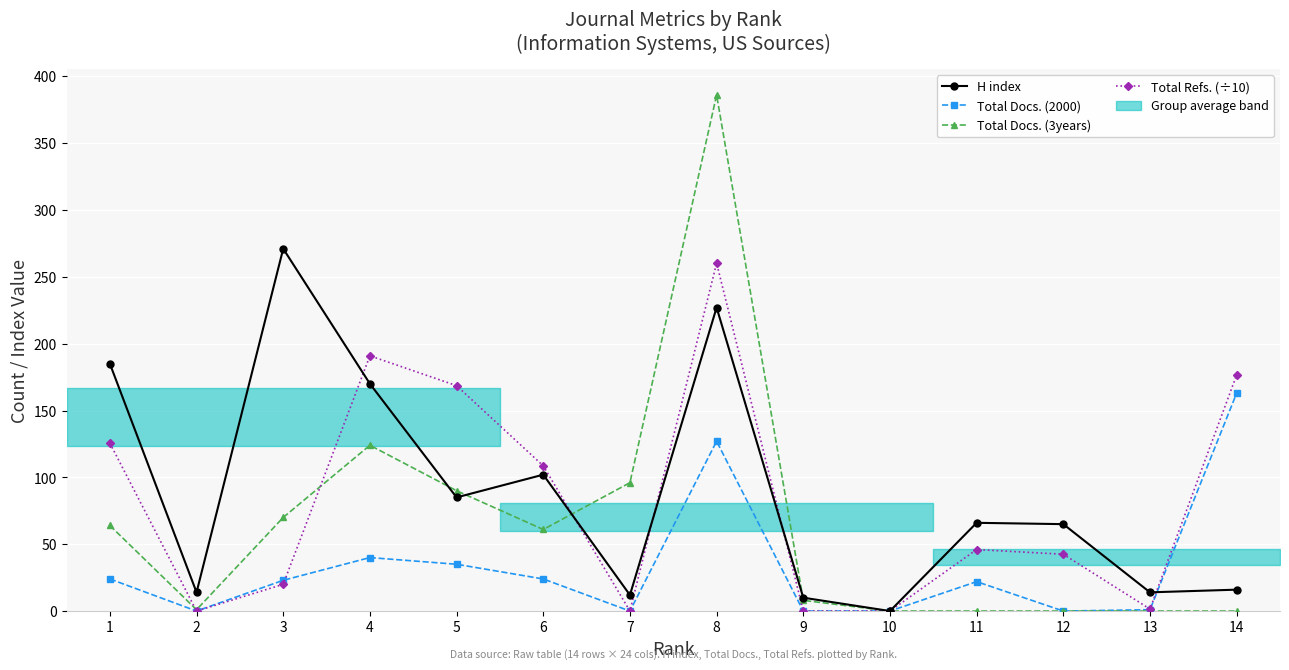

What is the difference between the maximum and minimum values in the H index series?

271.0